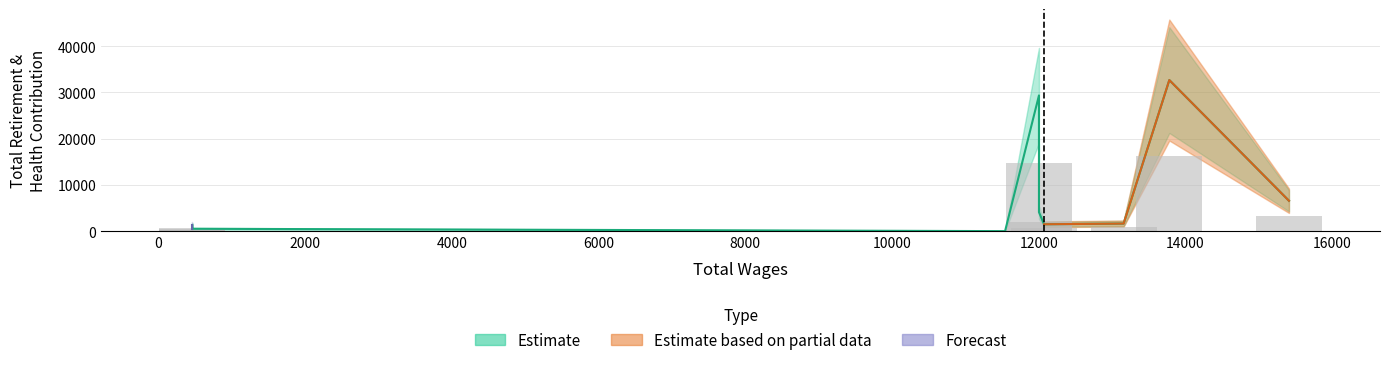

What is the approximate value at 12071, to the nearest 50?

1500